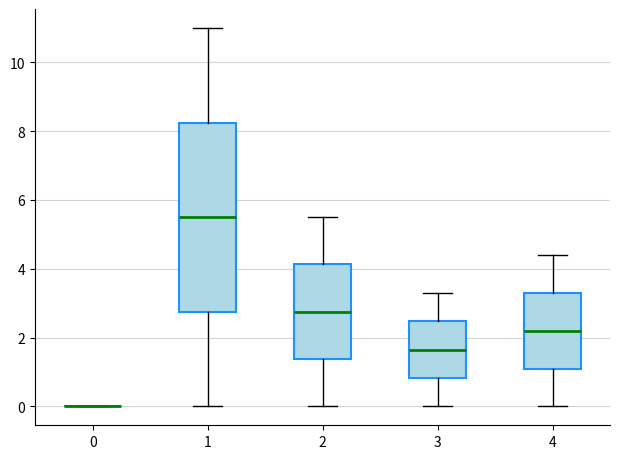

Comparing the boxes themselves (not the whiskers), which one is the tallest?

1